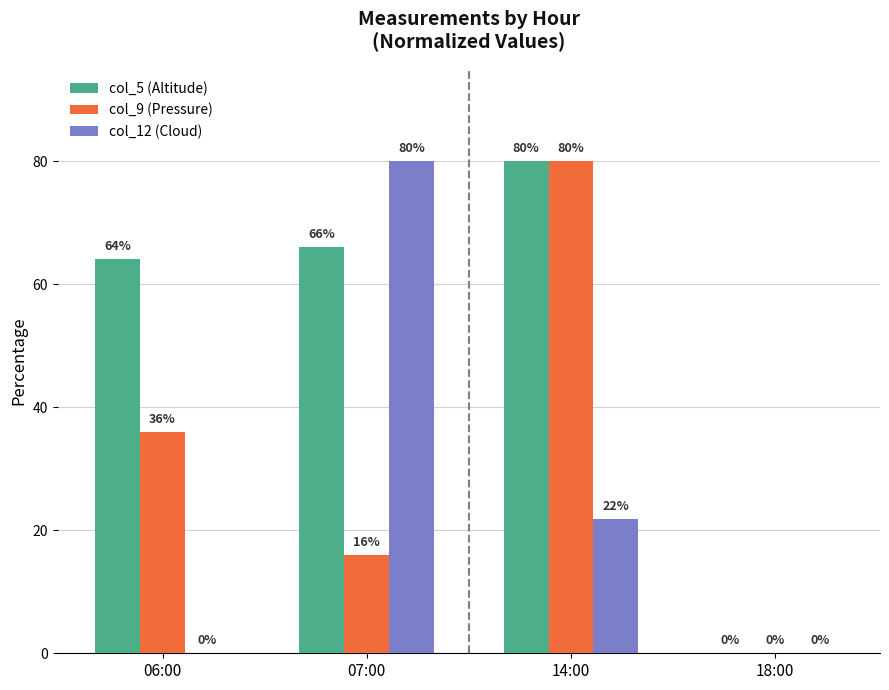

Is it true that col_12 (Cloud) equals 38.7 at 06:00?

False